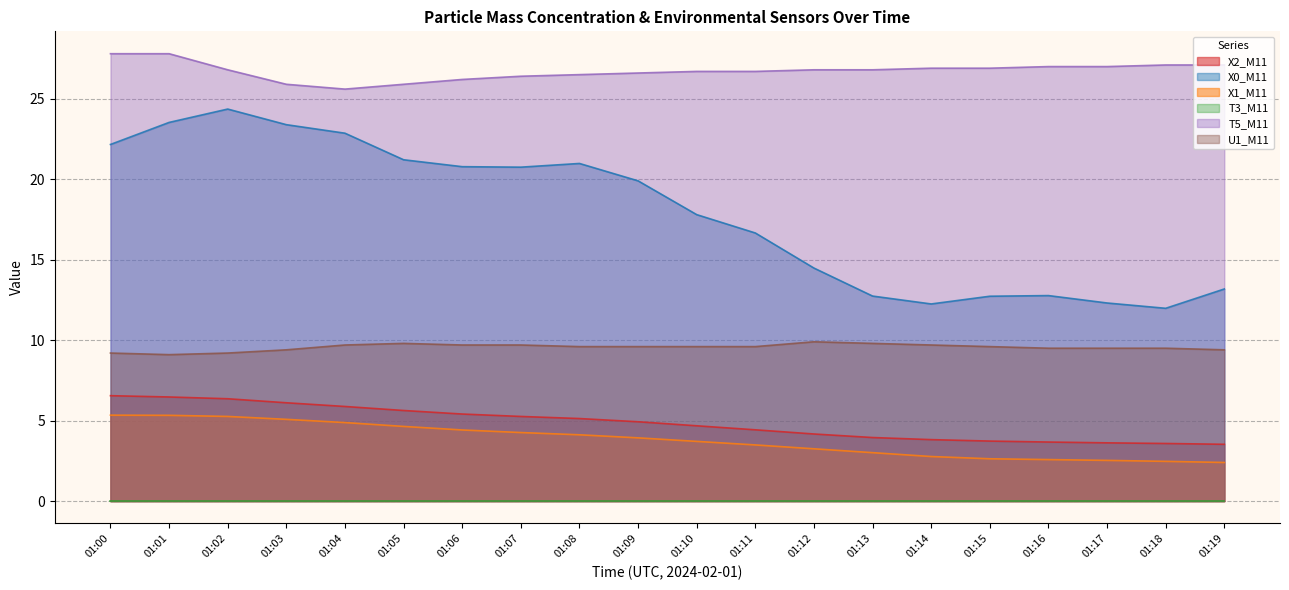

Which series has the largest range (max minus min)?

X0_M11